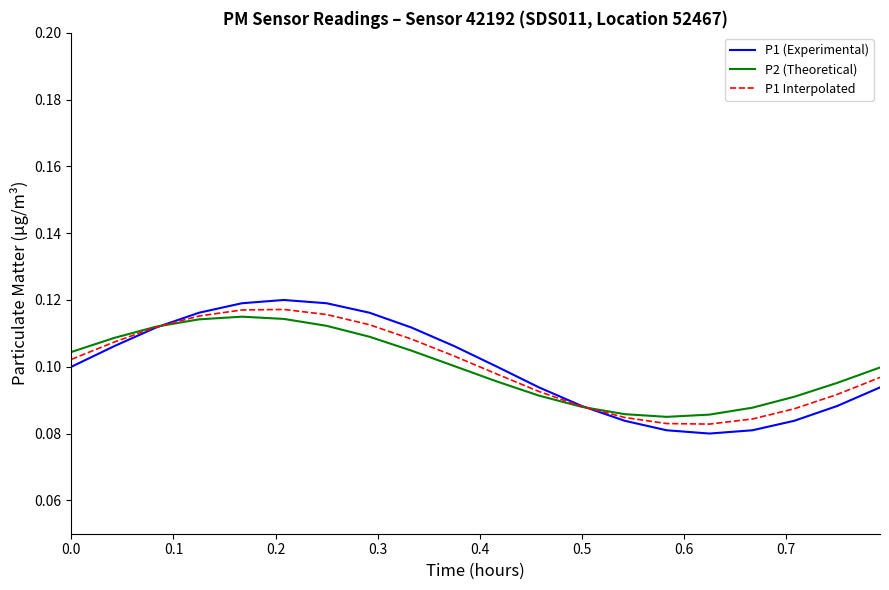

Which series has the largest range (max minus min)?

P1 (Experimental)